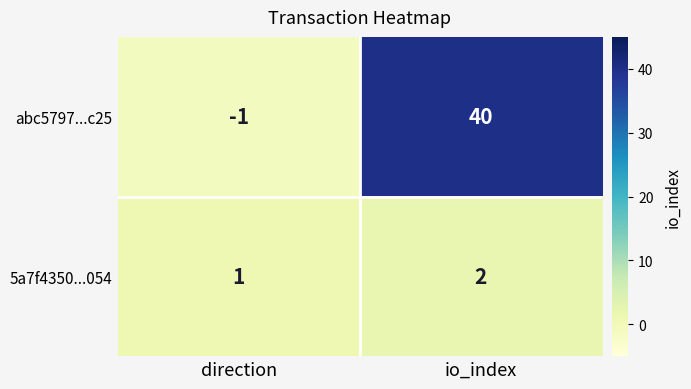

Reading left to right, what are all the values shown in this chart?

abc5797...c25: direction=-1	io_index=40
5a7f4350...054: direction=1	io_index=2